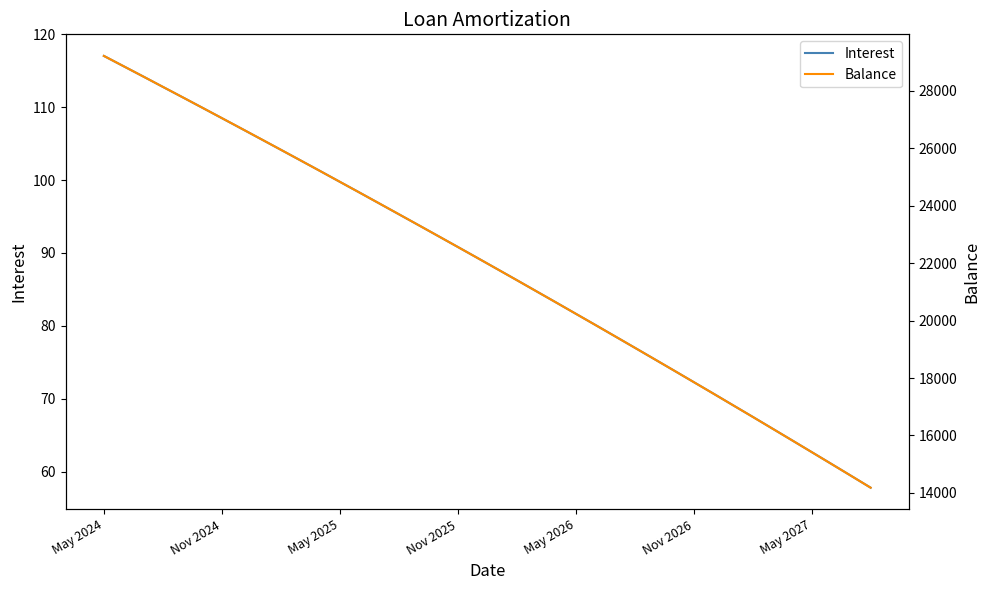

True or false: Balance and Interest cross at least once.

False